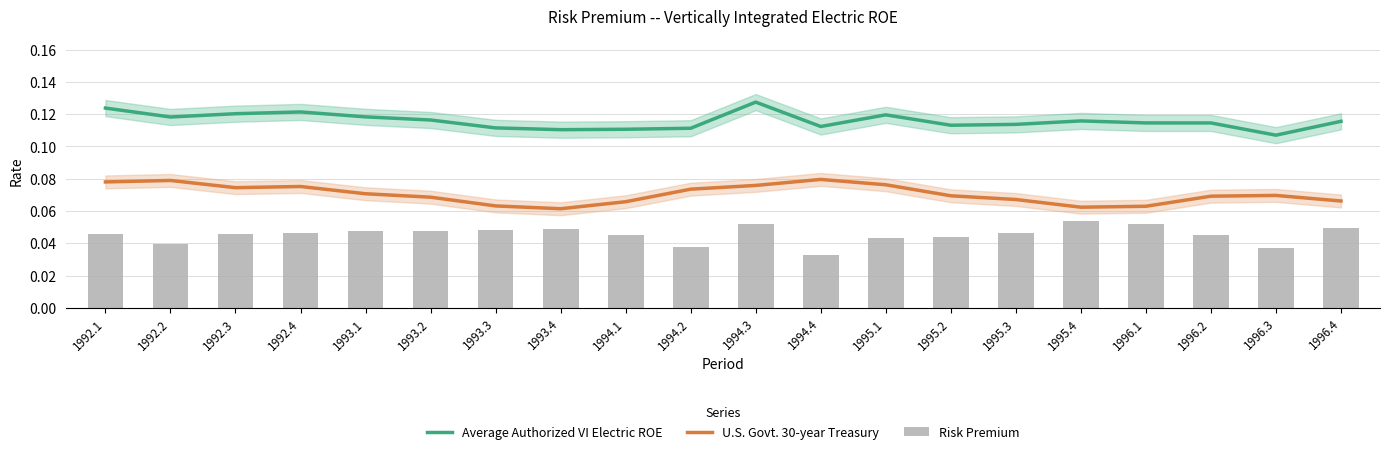

What is the maximum value shown in the chart?

0.1